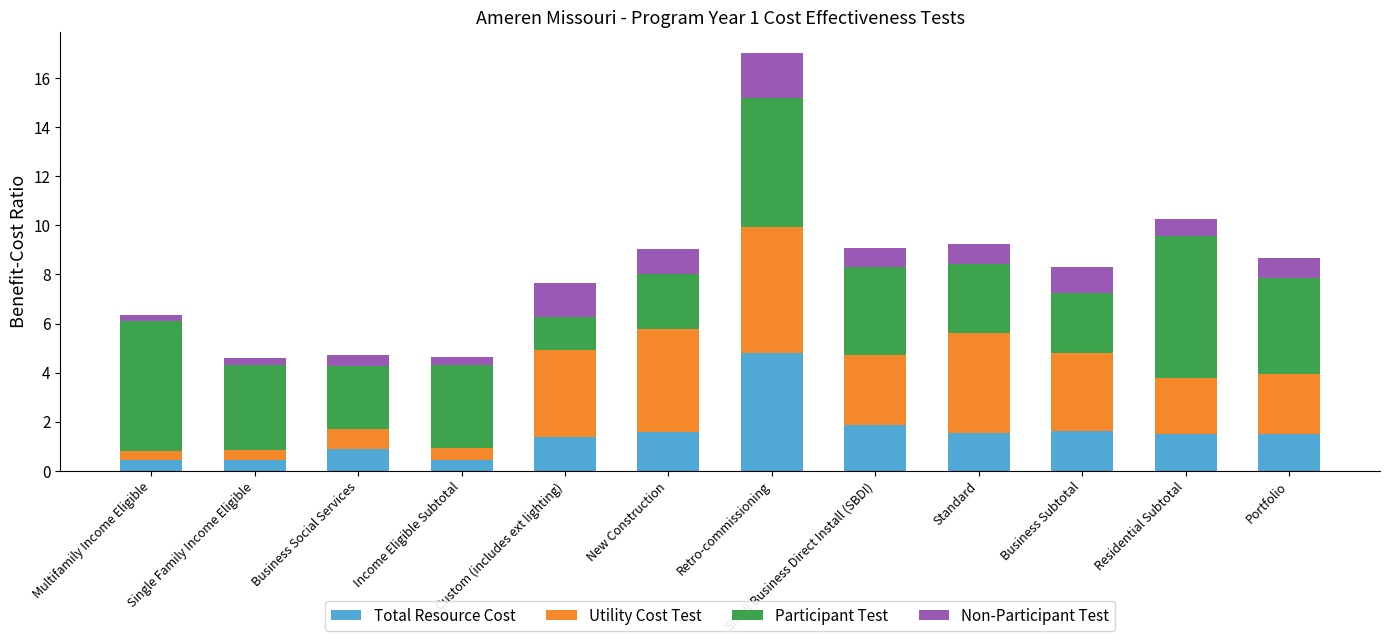

What is the total value across all series at Residential Subtotal?

10.2